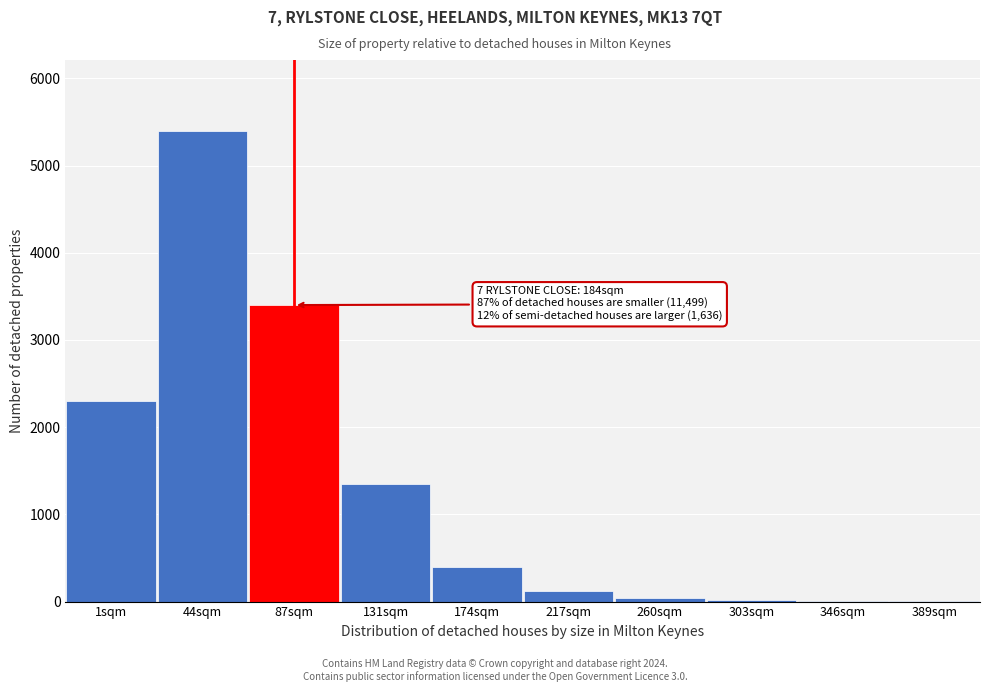

True or false: the data shows 15 at 303sqm.

True